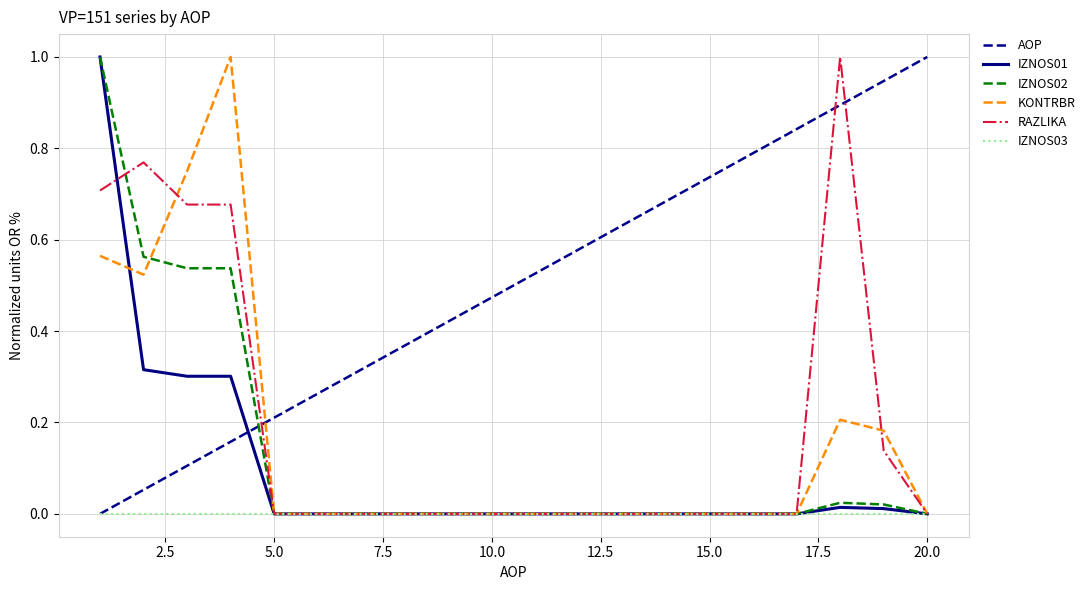

What are all the series names shown in the legend?

AOP, IZNOS01, IZNOS02, KONTRBR, RAZLIKA, IZNOS03